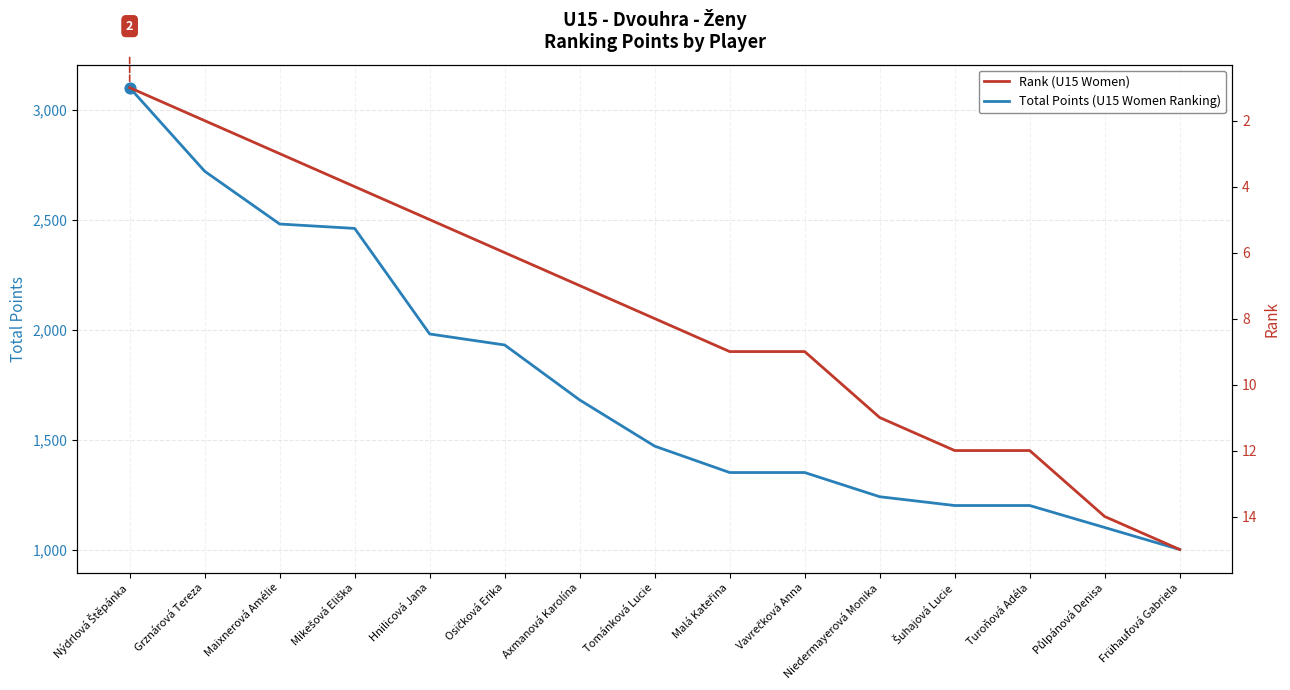

What is the total value across all series at Maixnerová Amélie?

2483